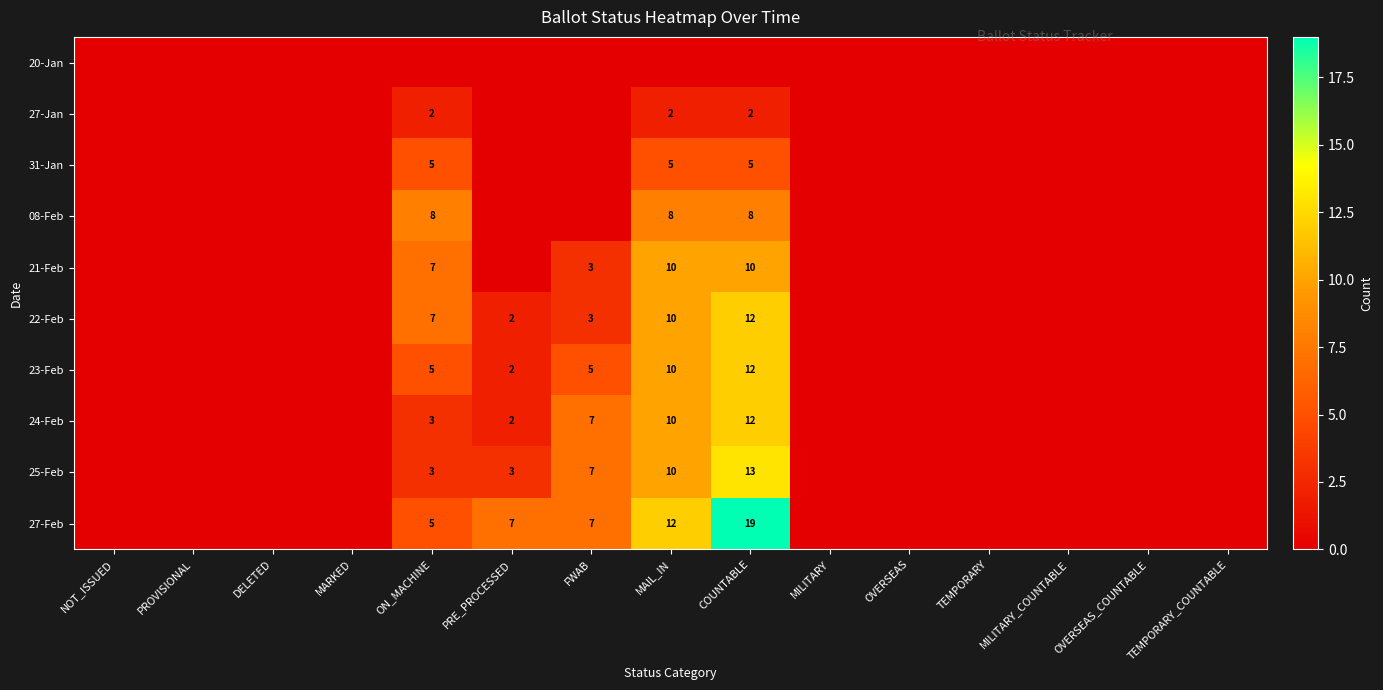

What is the difference between the highest and lowest values at COUNTABLE?

19